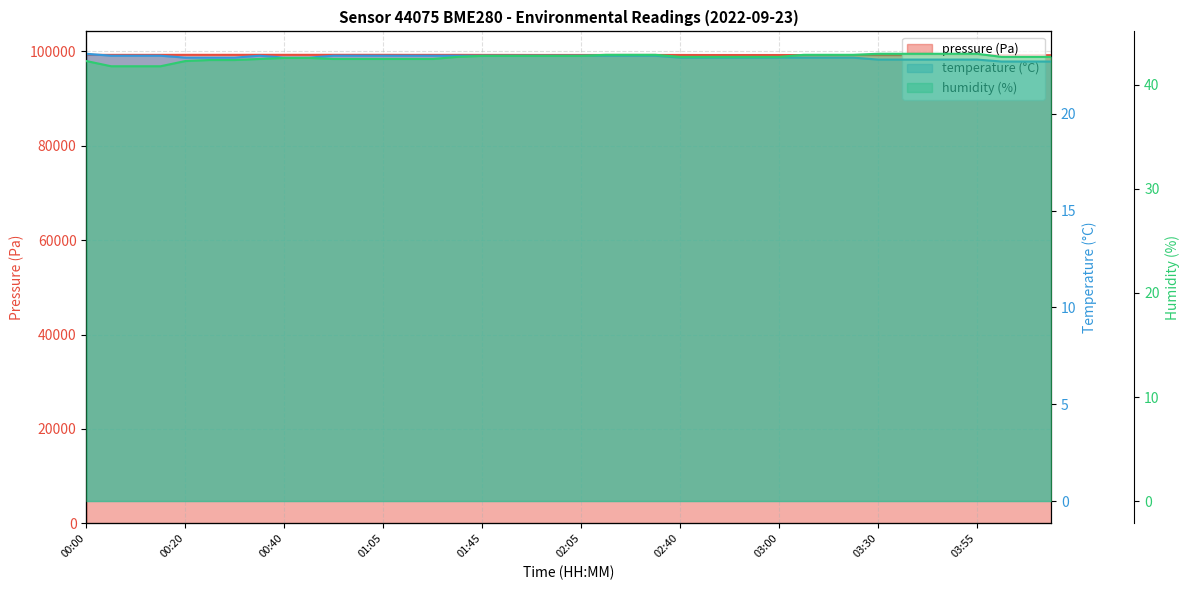

What is the average value of the humidity series?

42.6